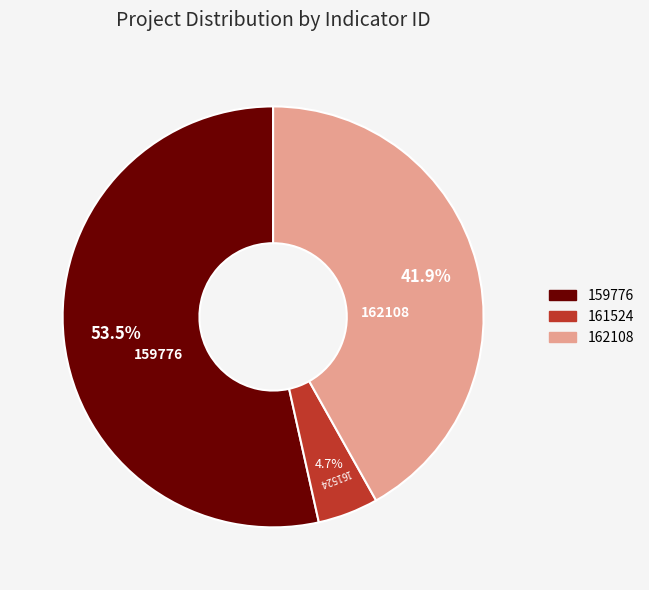

What is the largest slice in the pie chart?

159776